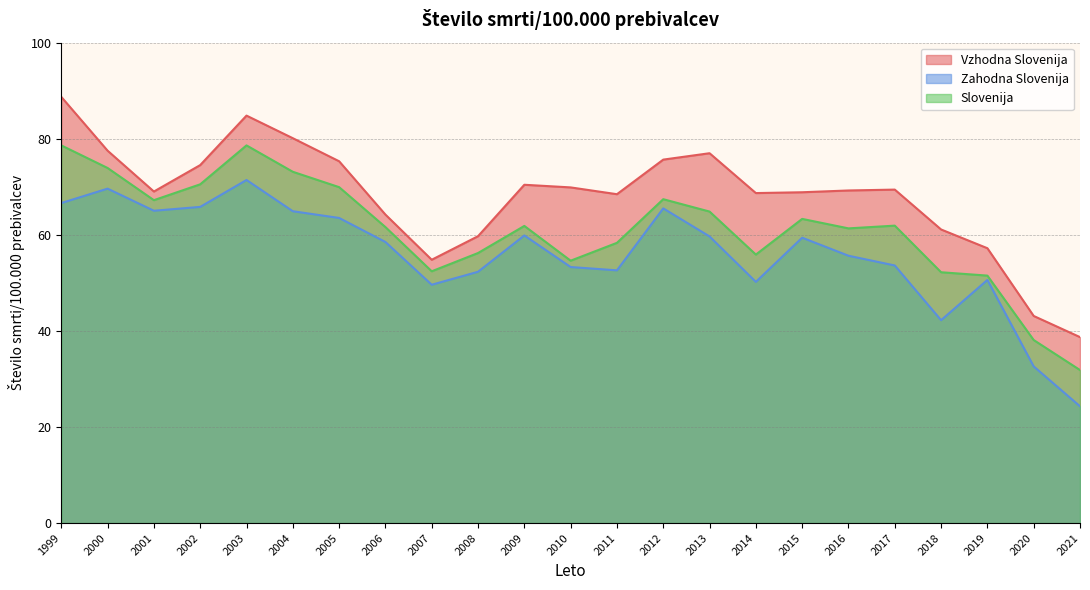

At which category does Slovenija reach its first local valley?

2001